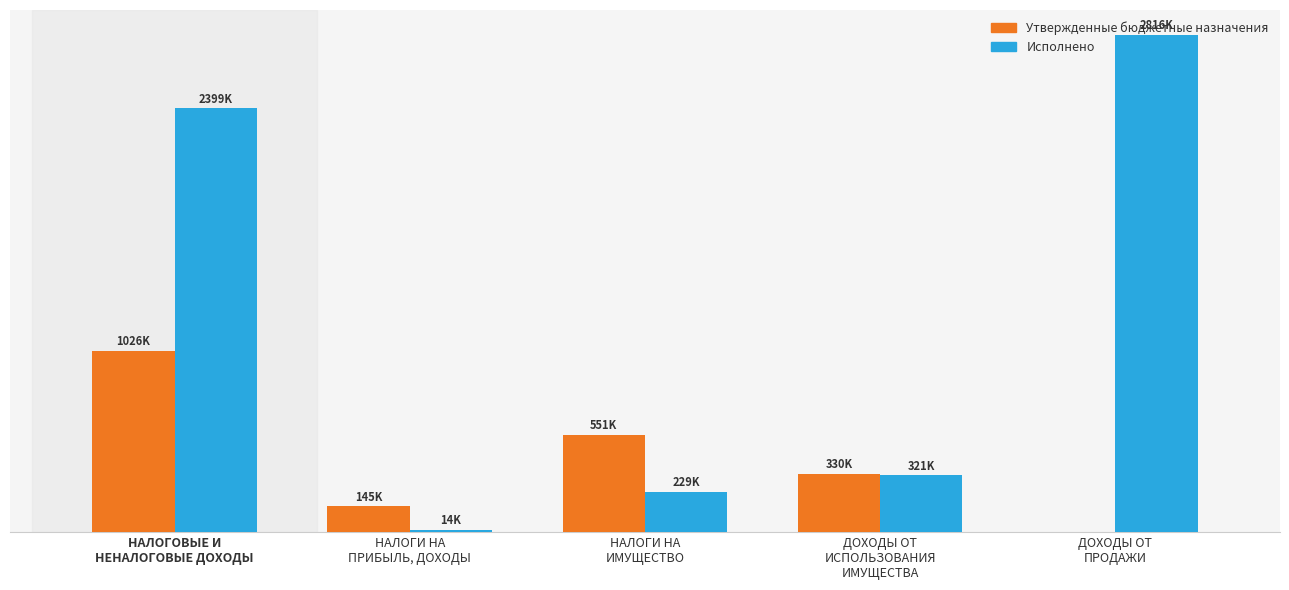

What are all the series names shown in the legend?

Утвержденные бюджетные назначения, Исполнено